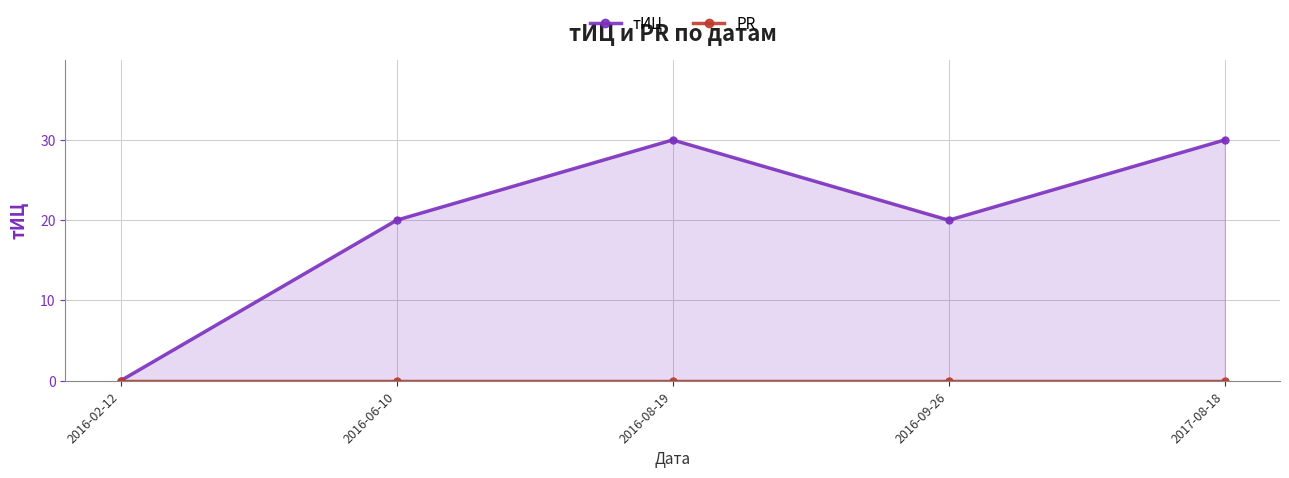

Reading left to right, extract all data points from this chart.

тИЦ: 2016-02-12=0	2016-06-10=20	2016-08-19=30	2016-09-26=20	2017-08-18=30
PR: 2016-02-12=0	2016-06-10=0	2016-08-19=0	2016-09-26=0	2017-08-18=0